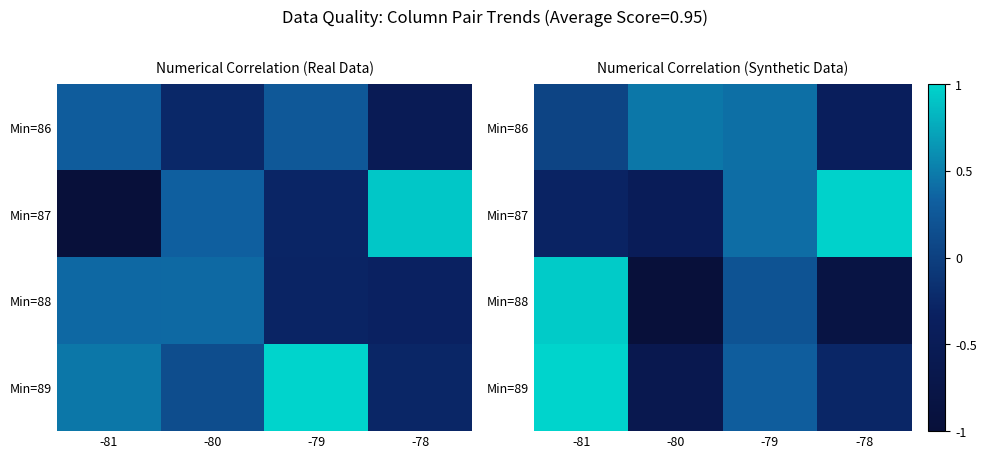

How many values in the Min=89 series are below 0?

2